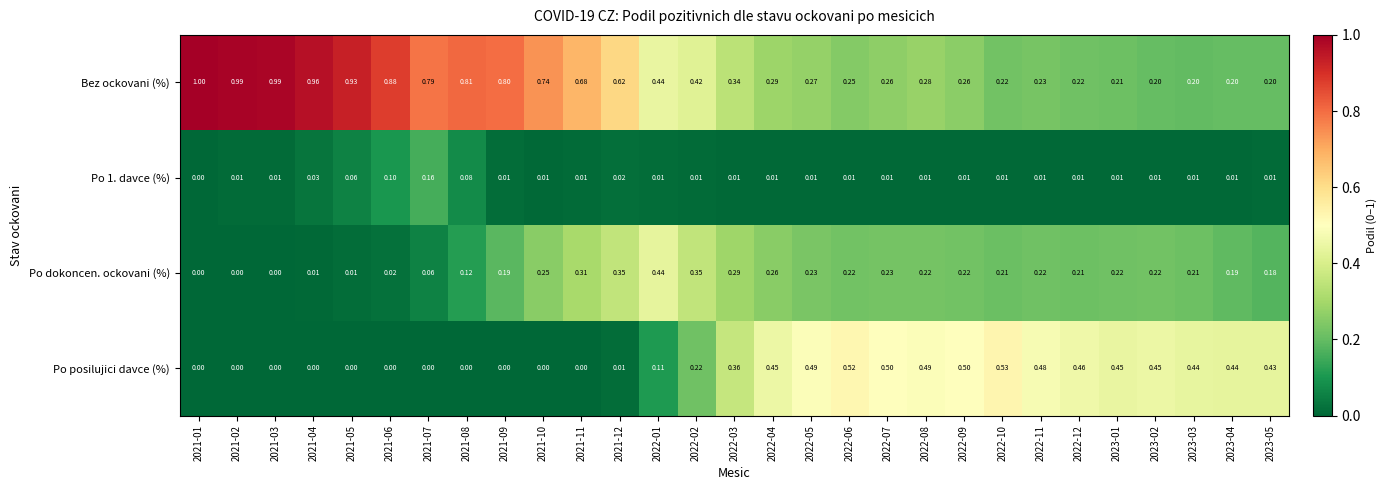

Which series has the largest range (max minus min)?

Bez ockovani (%)